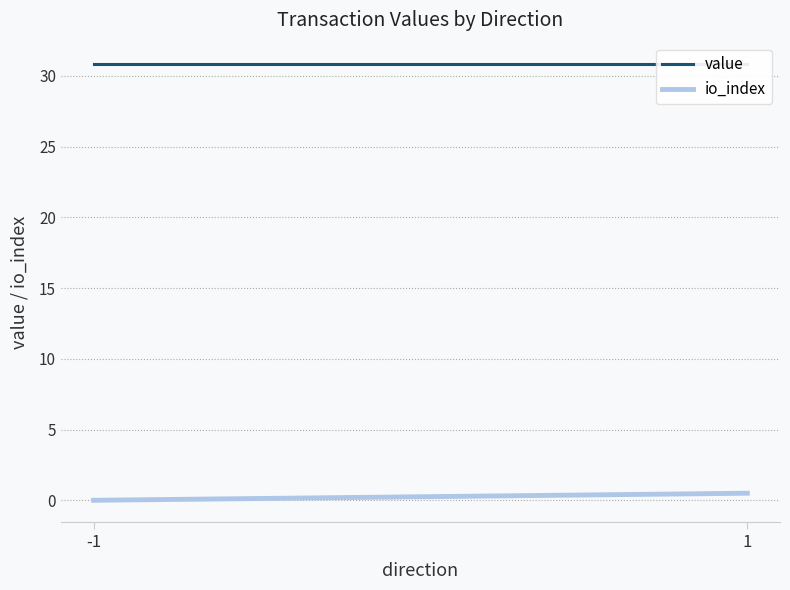

What is the sum of the value values at 1 and -1?

61.6